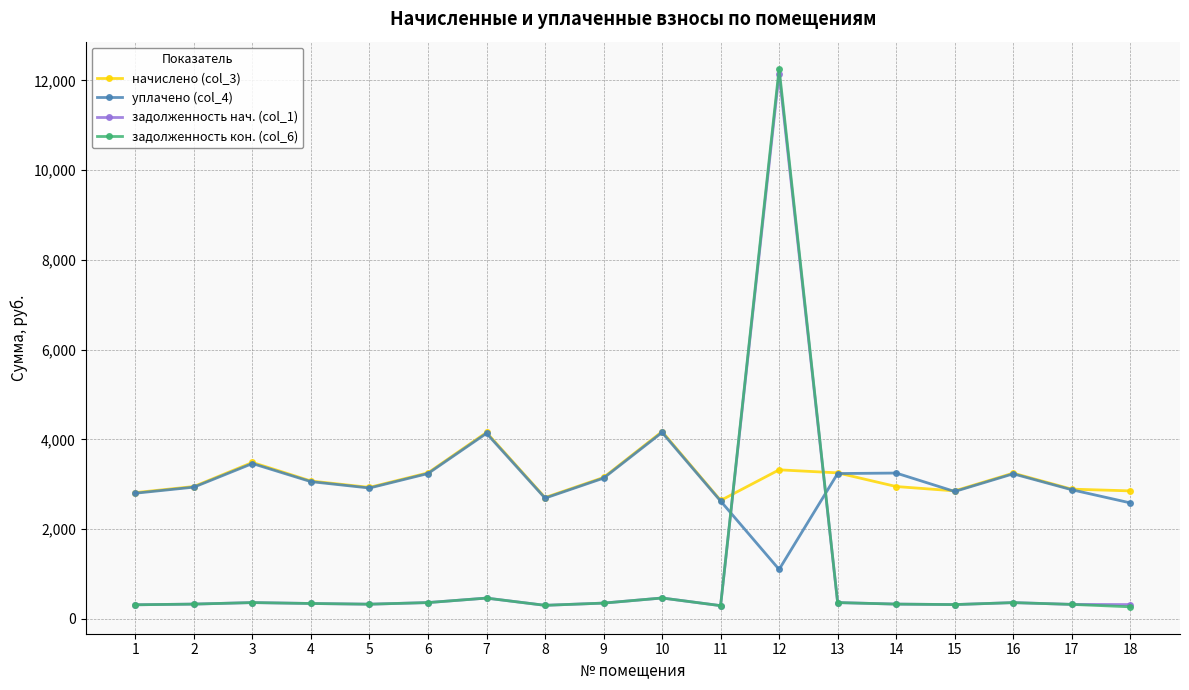

What is the value of the задолженность кон. (col_6) point at the 10th from the left?

463.7